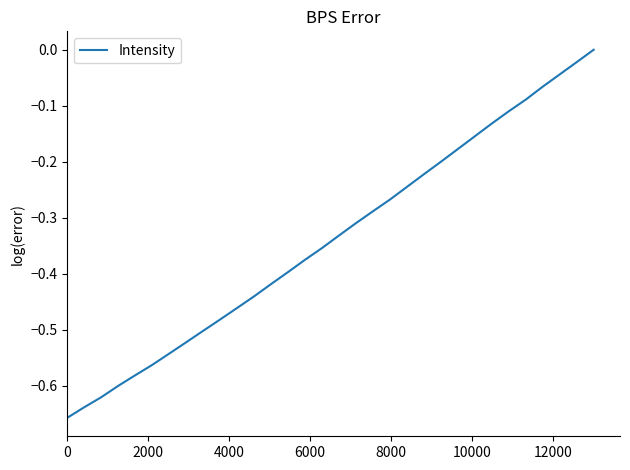

How many lines are shown in the chart?

1